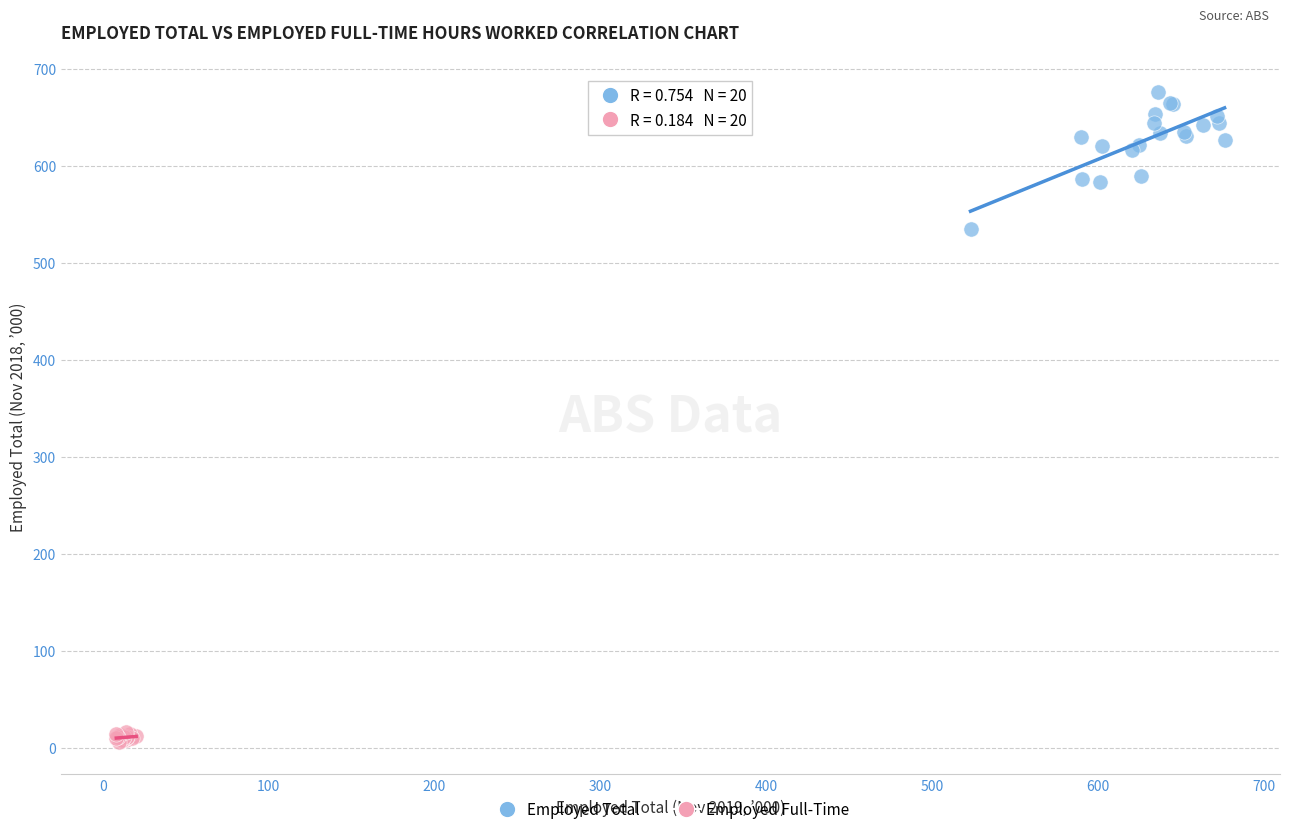

What are all the series names shown in the legend?

Employed Total, Employed Full-Time